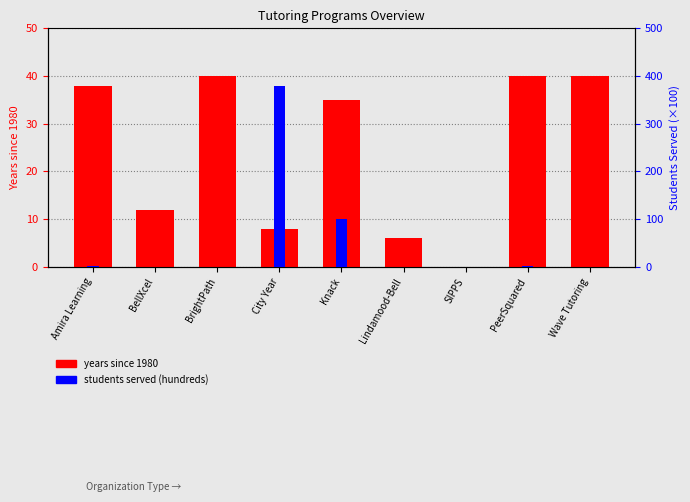

What is the difference between the second highest and minimum values in the Years since 1980 series?

40.0